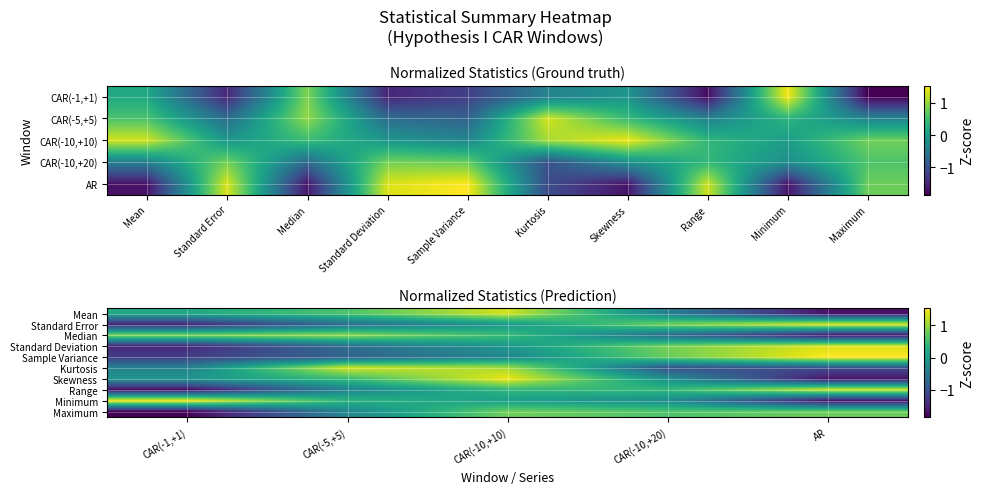

How many values in the Sample Variance series exceed 0?

2